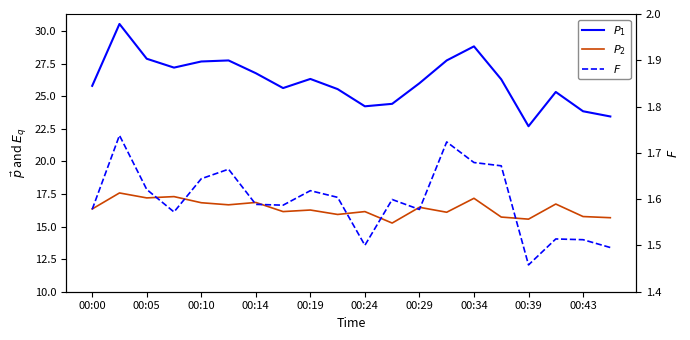

How many interior local valleys does the $F$ series have?

5